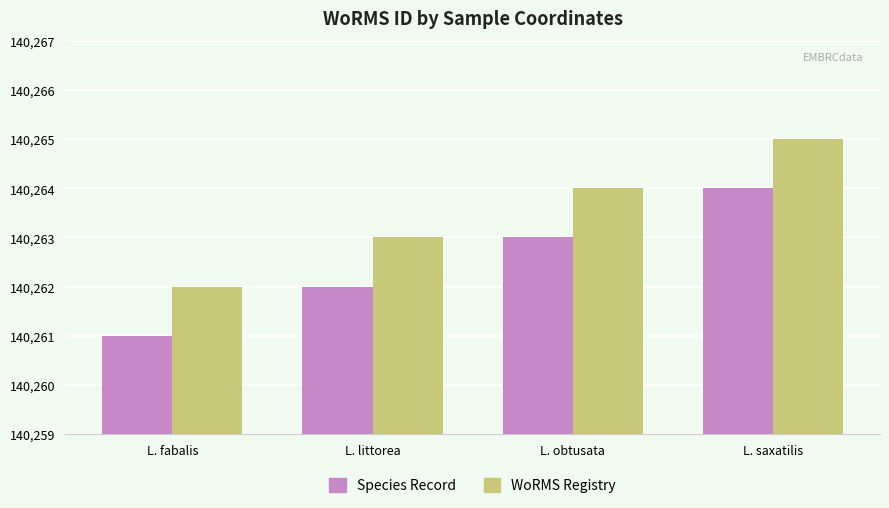

How many series are shown in this chart?

2